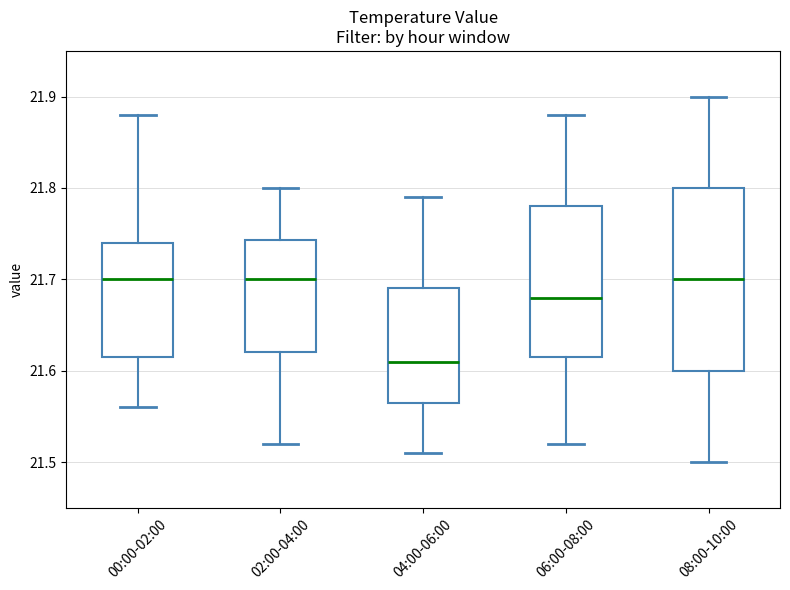

Reading left to right, read every box against the y-axis: the position of its median line, the range the box covers, and the ends of its whiskers. The values are not printed on the chart, so give them approximately, as read against the axis.

00:00-02:00: median 21.70, box 21.62 to 21.74, whiskers 21.56 to 21.88
02:00-04:00: median 21.70, box 21.62 to 21.74, whiskers 21.52 to 21.80
04:00-06:00: median 21.61, box 21.57 to 21.69, whiskers 21.51 to 21.79
06:00-08:00: median 21.68, box 21.62 to 21.78, whiskers 21.52 to 21.88
08:00-10:00: median 21.70, box 21.60 to 21.80, whiskers 21.50 to 21.90